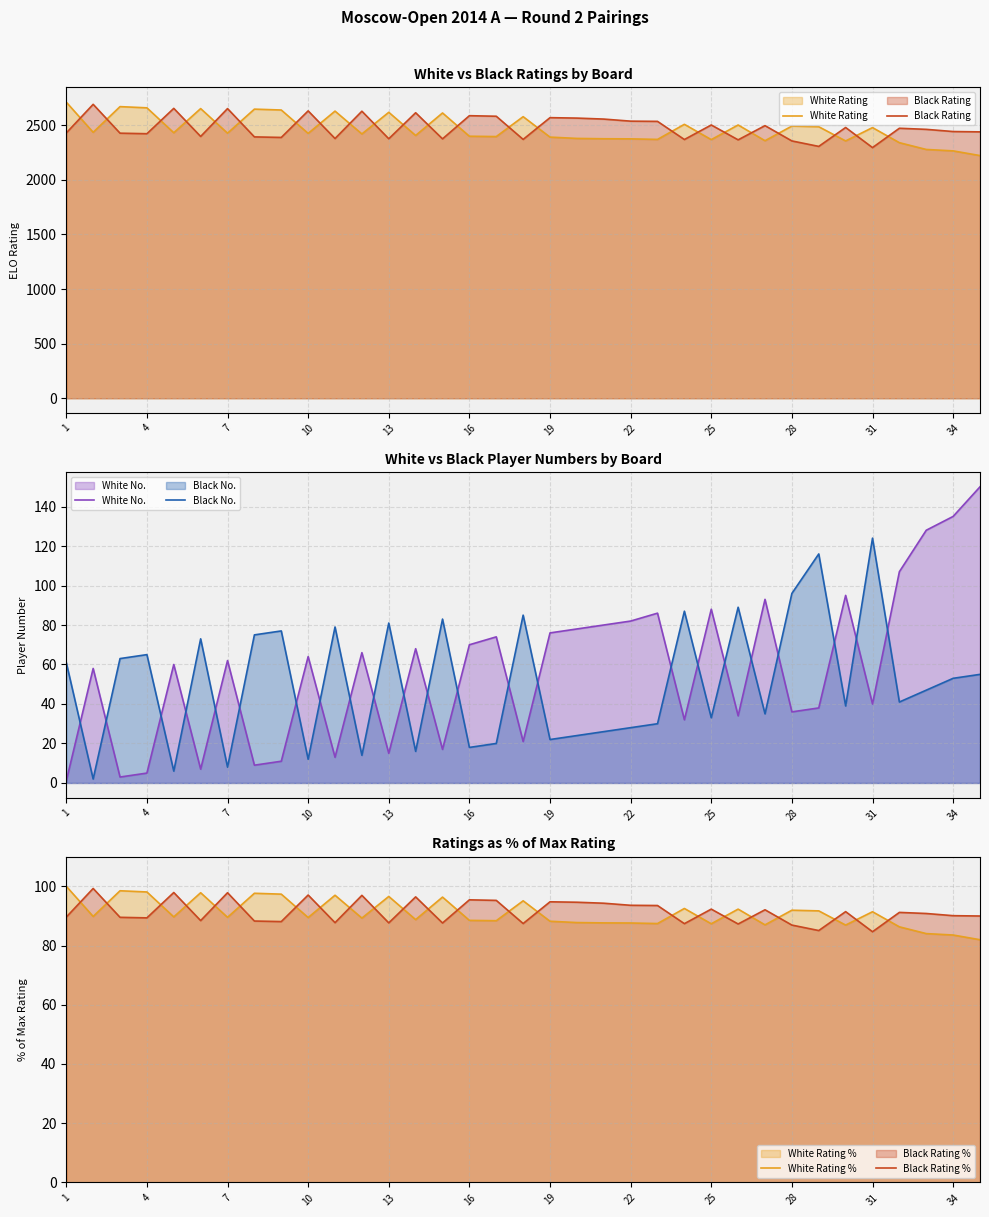

Rank the series by their maximum value, from highest to lowest.

White Rating, Black Rating, White No., Black No., White Rating %, Black Rating %